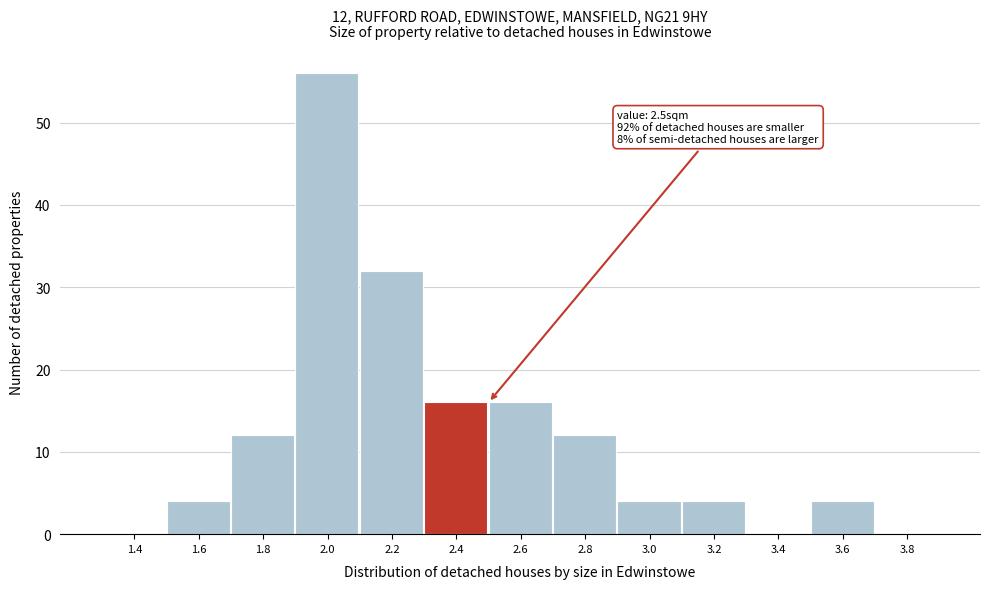

Reading left to right, list all the values displayed in this chart.

1.4=0	1.6=4	1.8=12	2.0=56	2.2=32	2.4=16	2.6=16	2.8=12	3.0=4	3.2=4	3.4=0	3.6=4	3.8=0